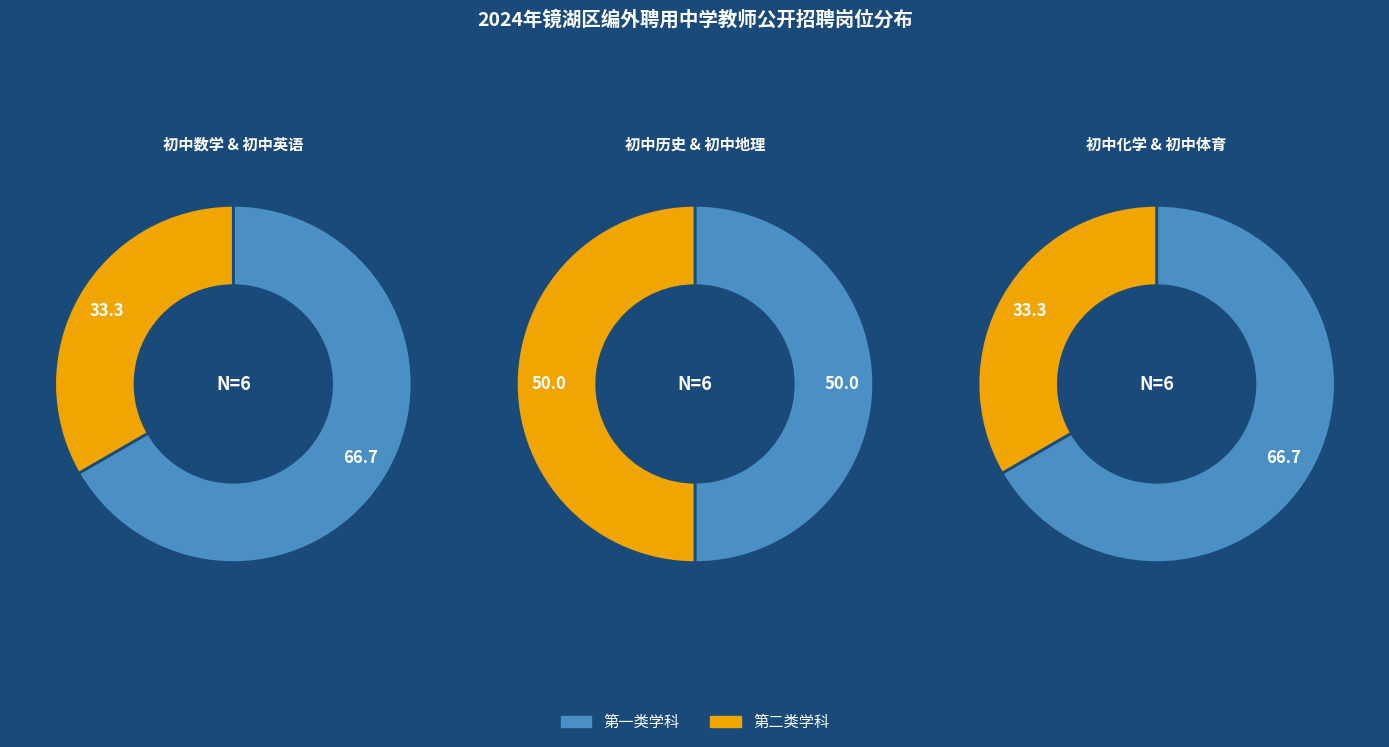

To the nearest percent, what percentage of the pie is 初中历史?

17%